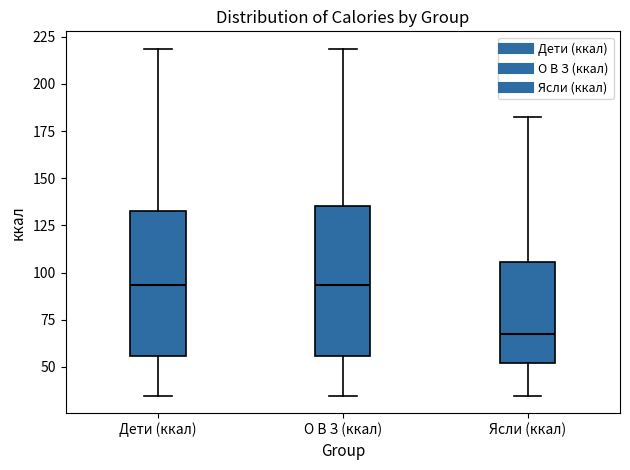

Reading left to right, read every box against the y-axis: the position of its median line, the range the box covers, and the ends of its whiskers. The values are not printed on the chart, so give them approximately, as read against the axis.

Дети (ккал): median 95, box 55 to 135, whiskers 35 to 220
О В З (ккал): median 95, box 55 to 135, whiskers 35 to 220
Ясли (ккал): median 65, box 50 to 105, whiskers 35 to 180